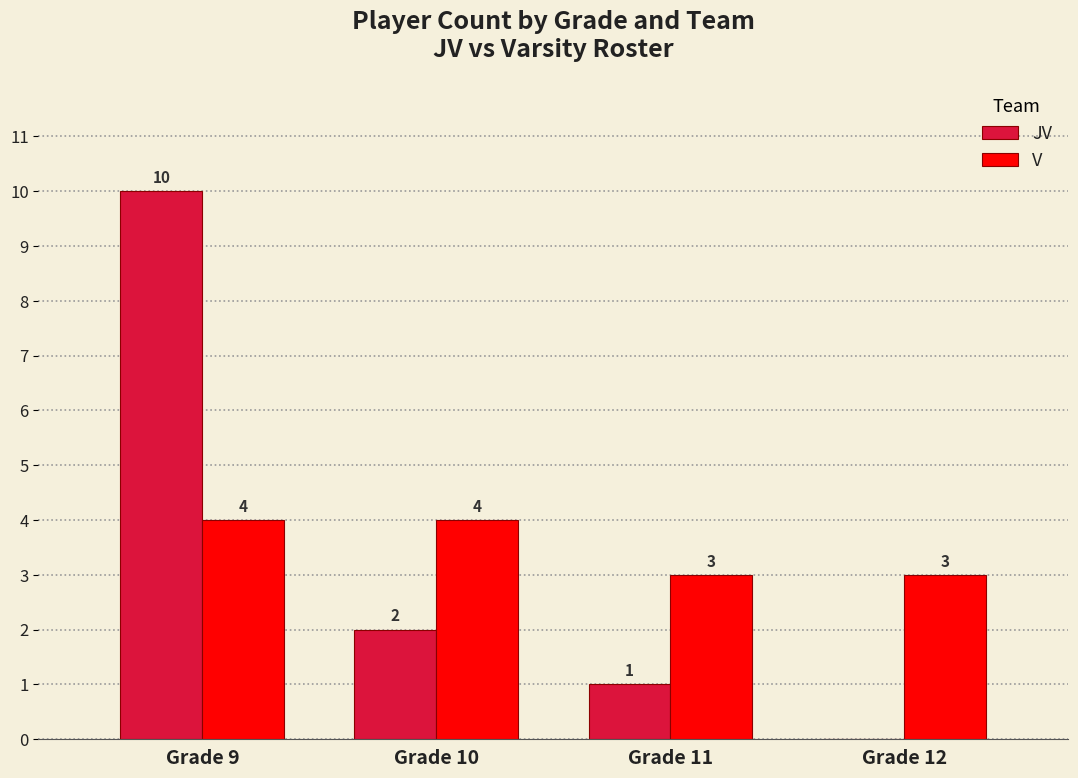

Is it true that JV equals -7 at Grade 12?

False